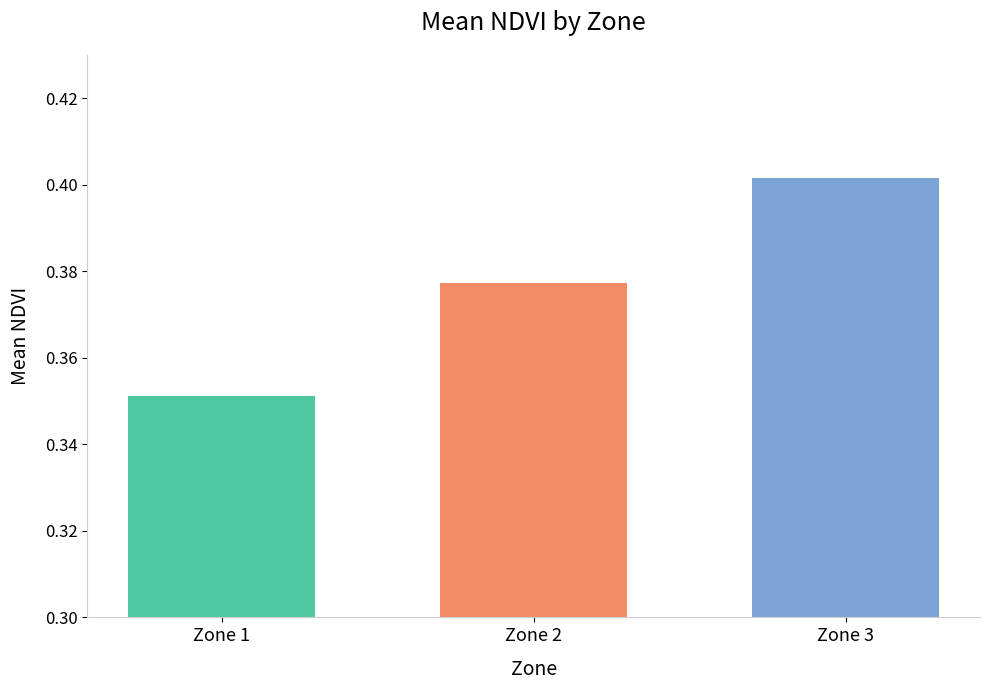

Which label corresponds to the largest value in the chart?

Zone 3